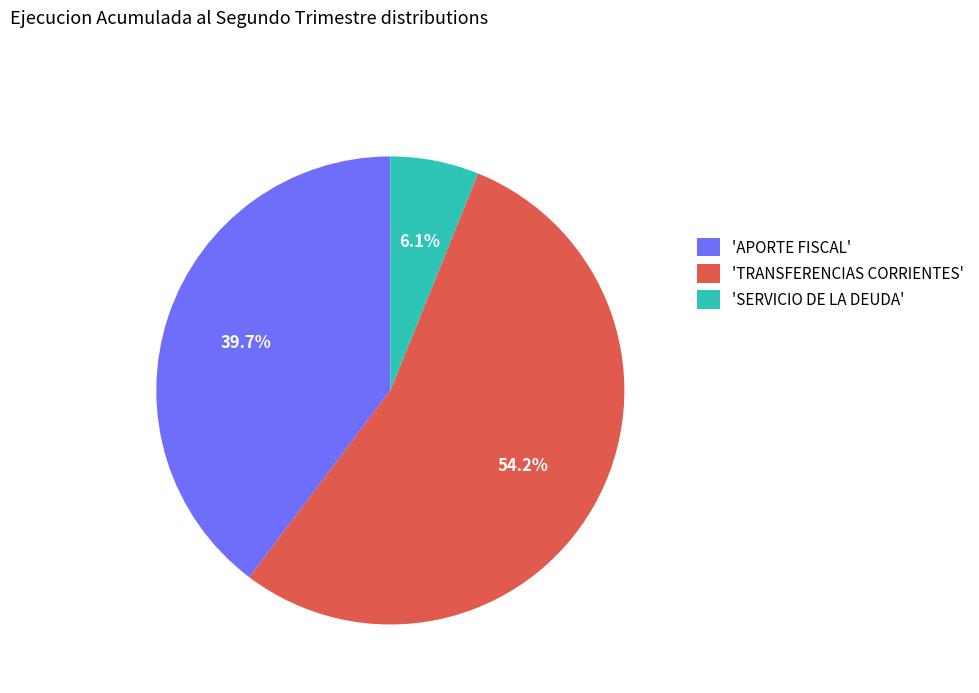

How much of the chart is everything except 'APORTE FISCAL'?

60.3%